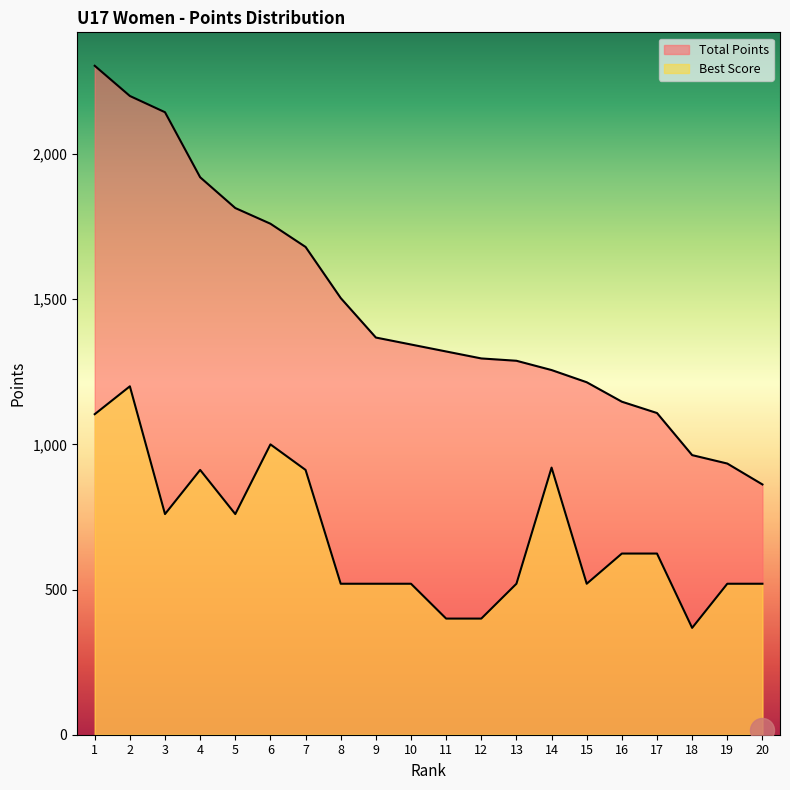

Which series reaches the maximum Y coordinate?

Total Points